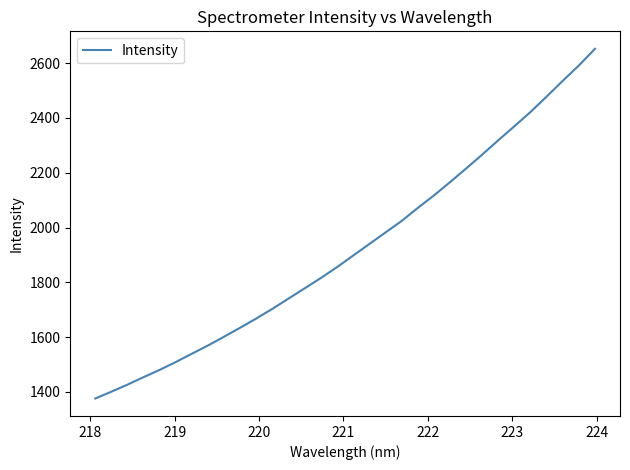

What is the minimum value shown in the chart?

1376.2